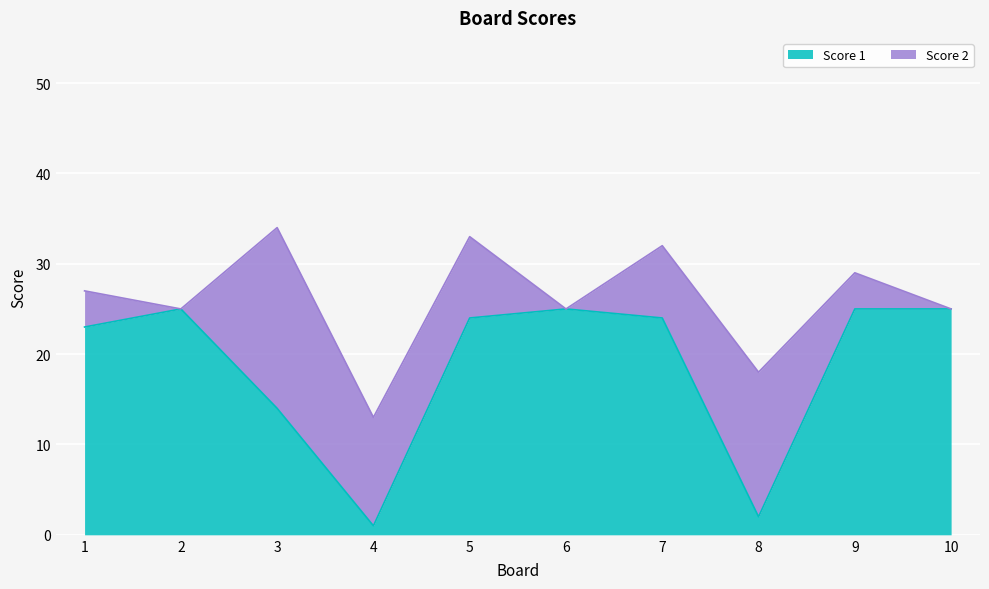

What is the difference between the values at 7 and 9?

1